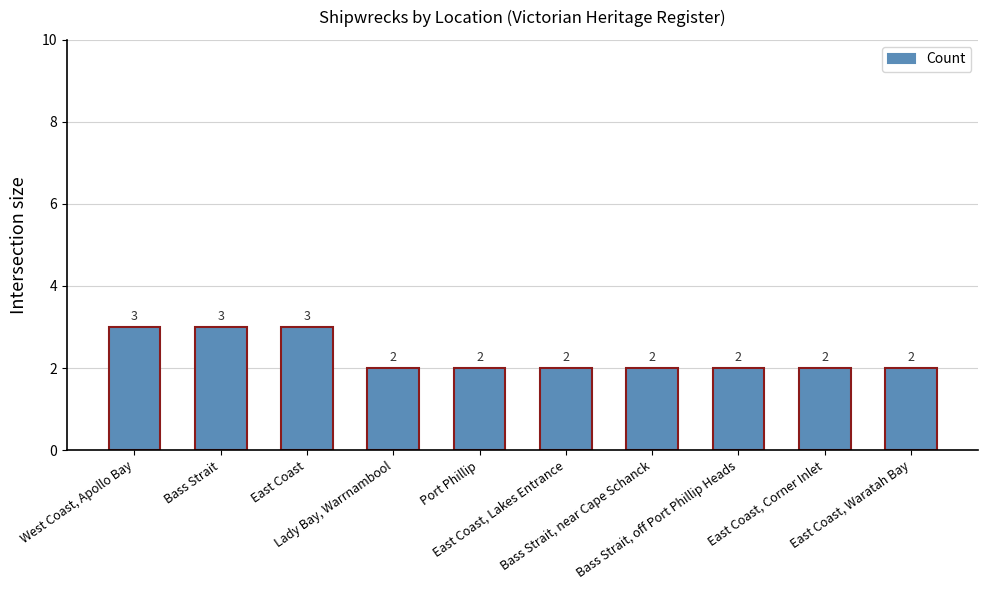

What position from the right is East Coast, Waratah Bay?

1